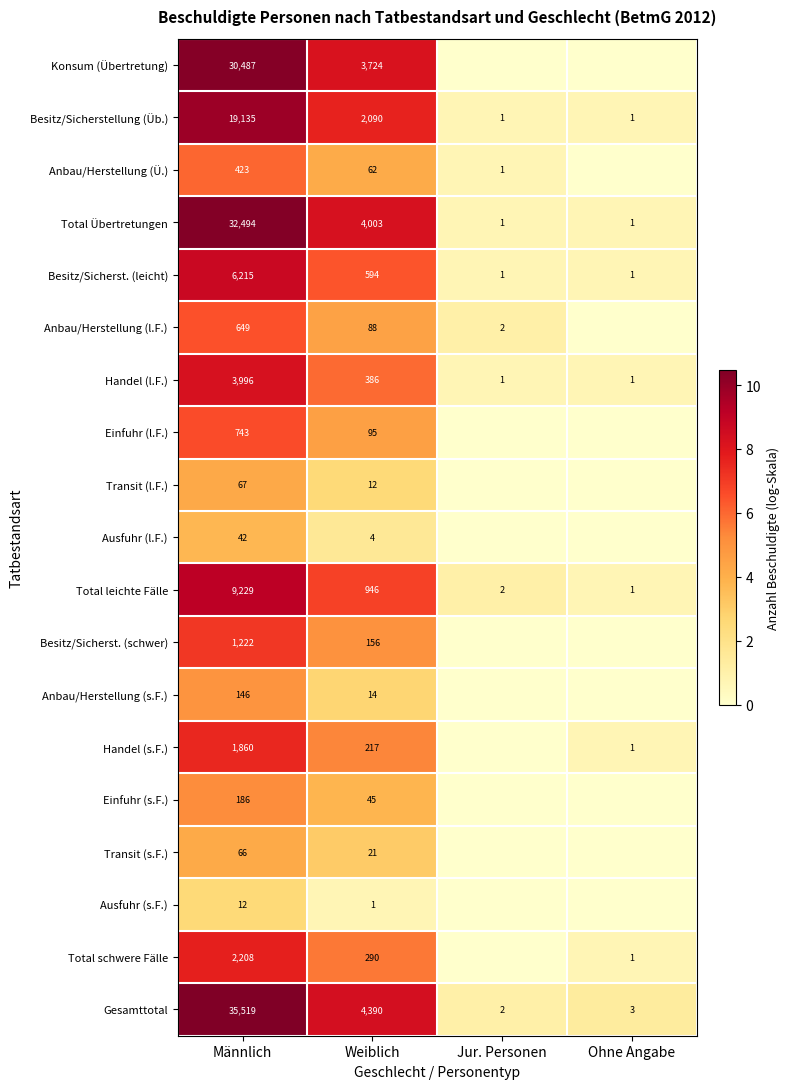

The Anbau/Herstellung (Ü.) series shows 578 at Männlich. True or false?

False